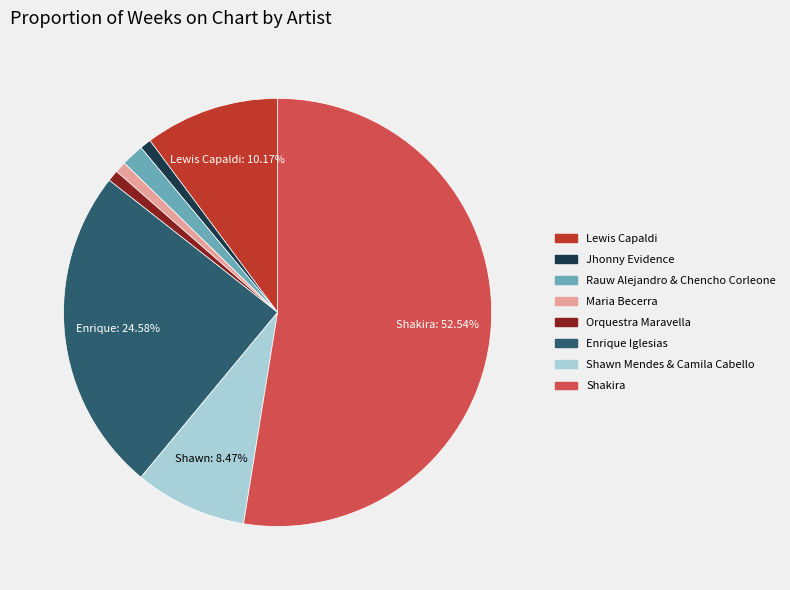

Which slice is the largest?

Shakira